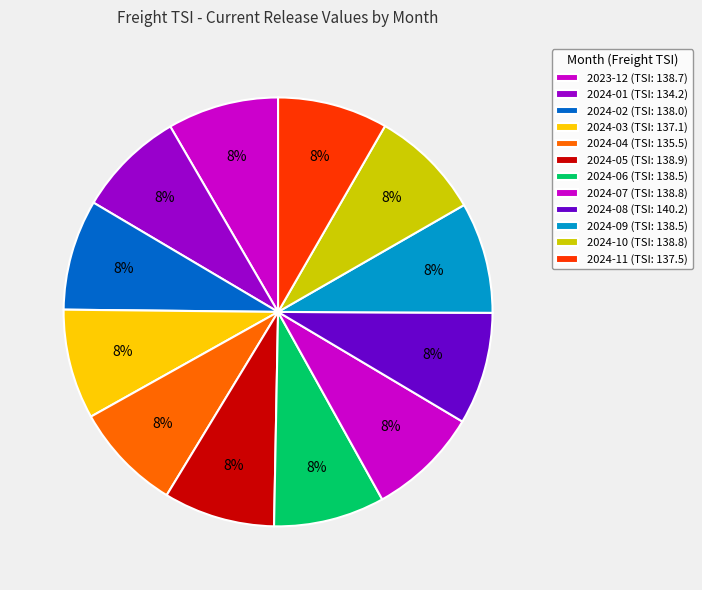

To the nearest percent, what portion does 2024-09 represent?

8%